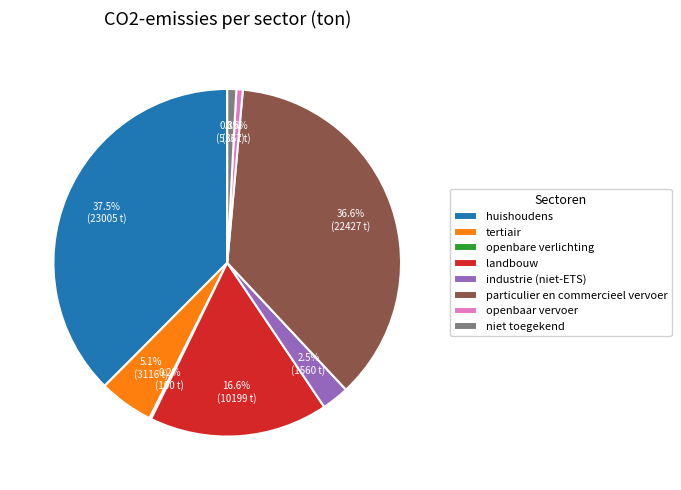

What is the ratio of the value at landbouw to the value at tertiair?

3.3